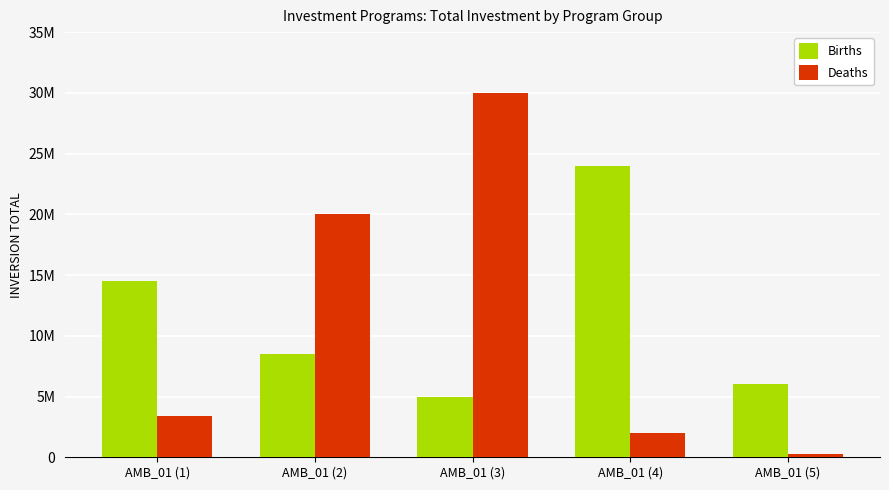

Where does the Deaths series first go above 3400000?

AMB_01 (2)